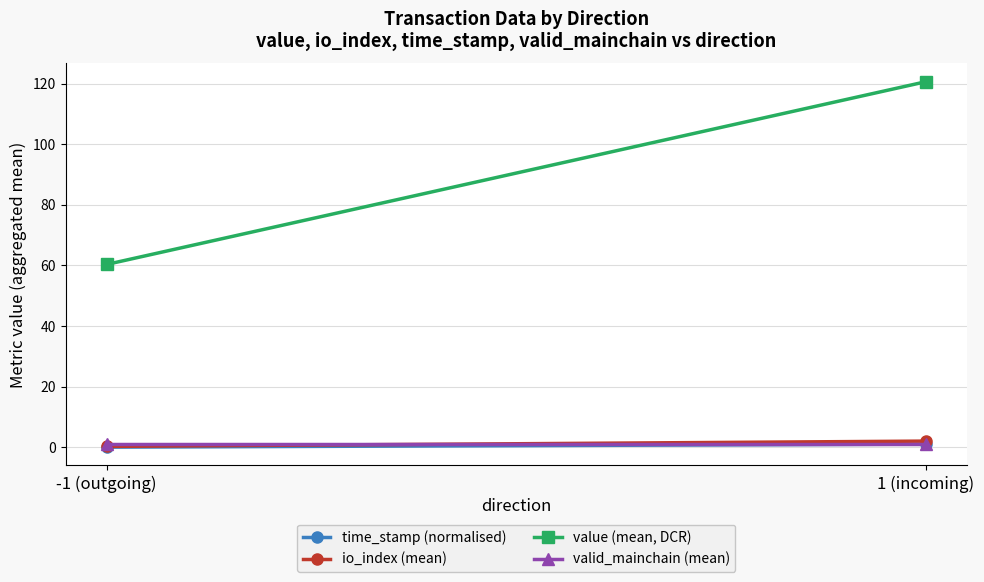

What position from the left is 1 (incoming)?

2